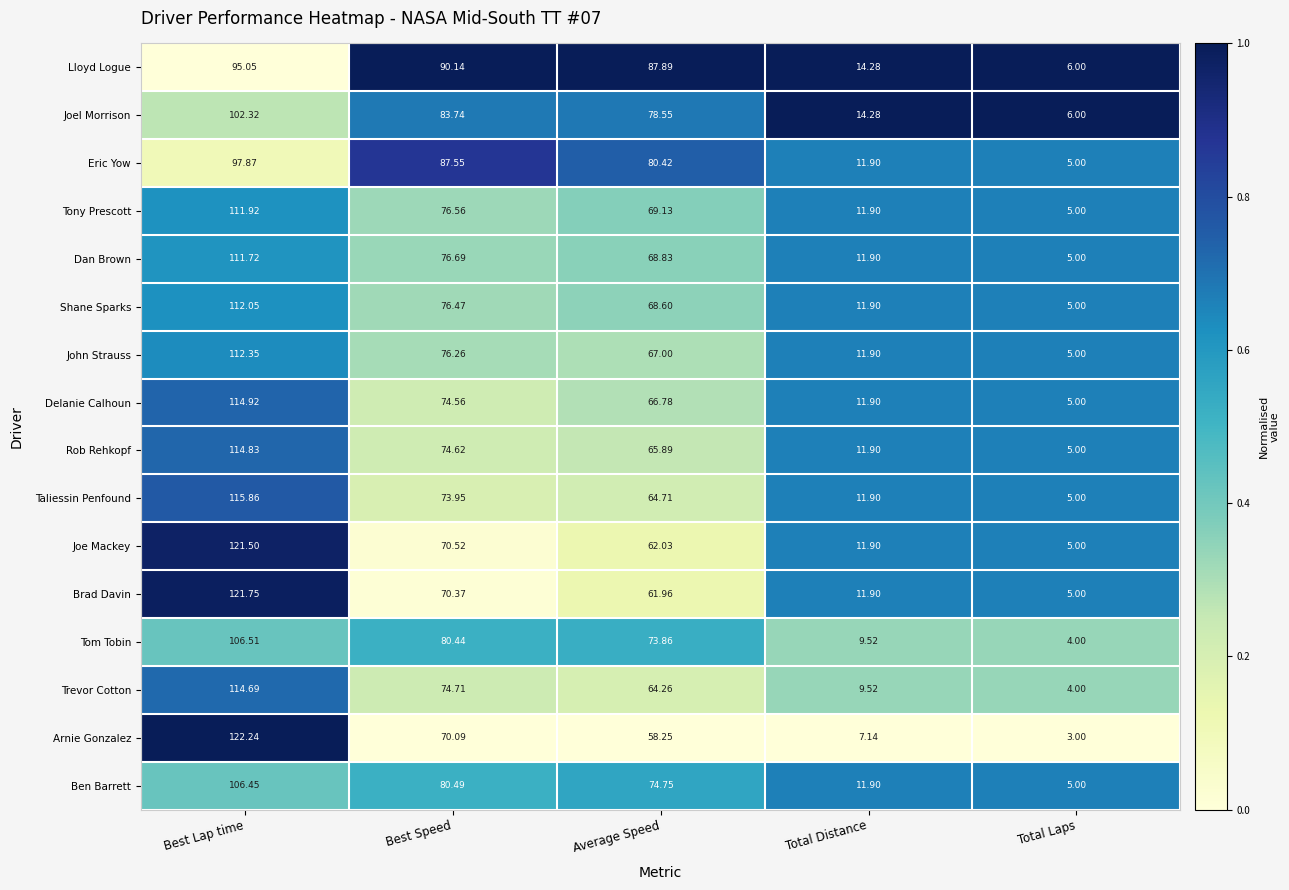

Where is Tony Prescott nearest to the value 58?

Average Speed